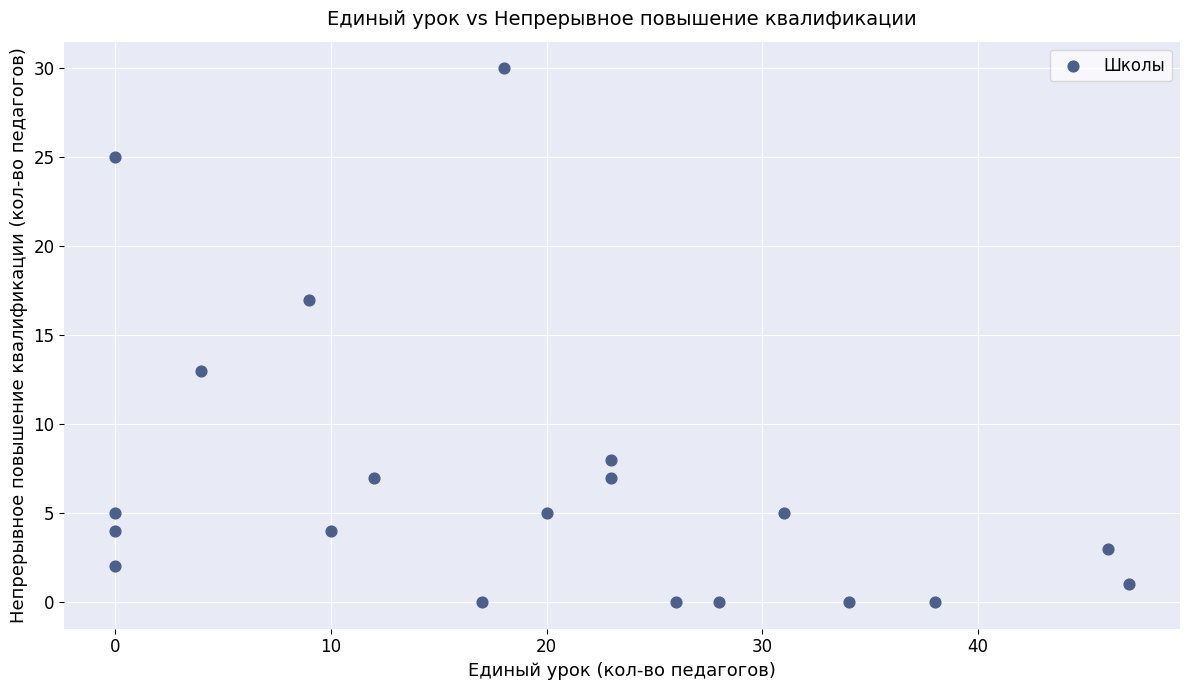

What is the range of X values (max minus min)?

47